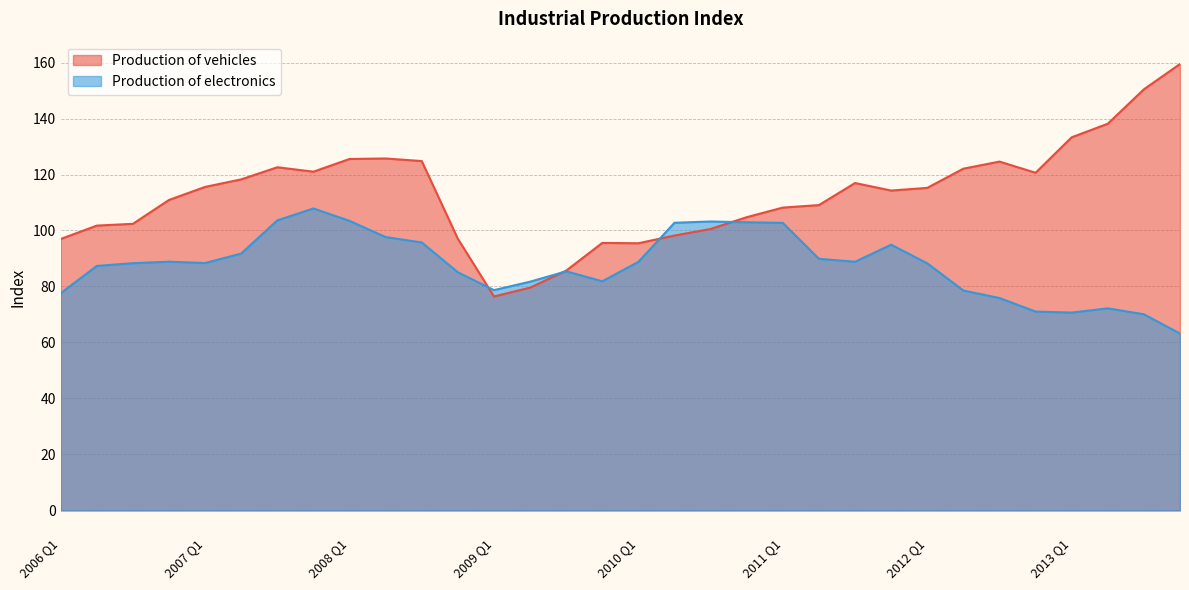

How many distinct data groups are displayed?

2